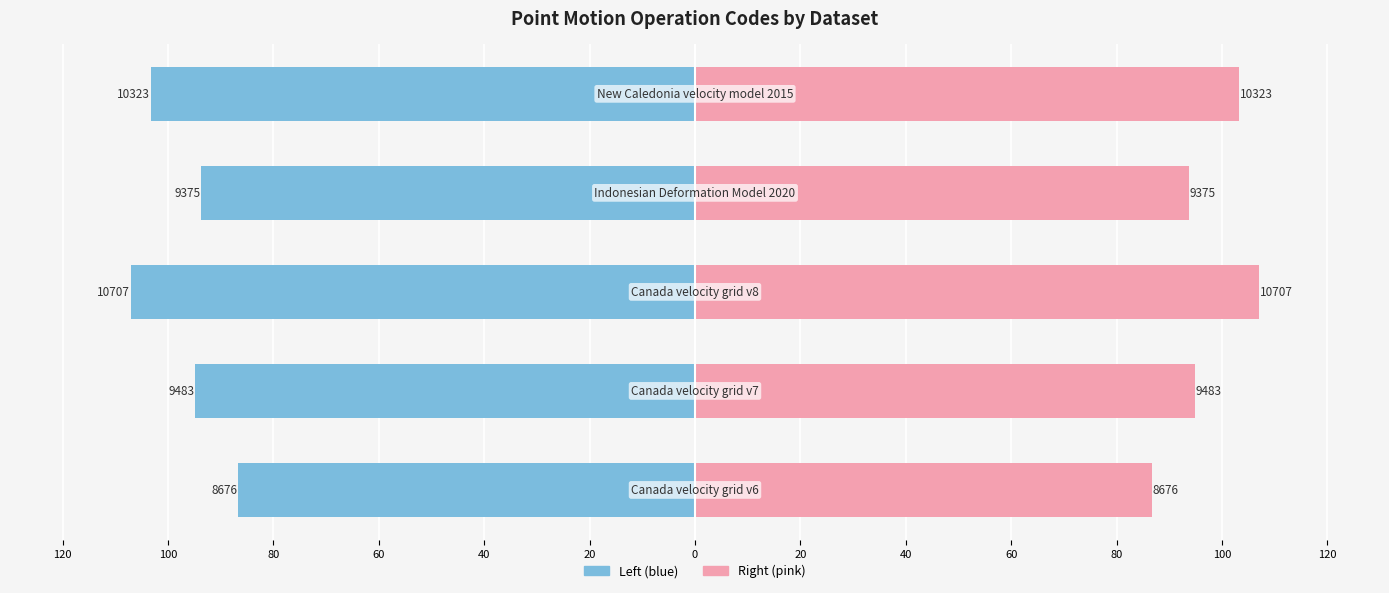

What is the average value of the CODE (left mirror) series?

-97.1